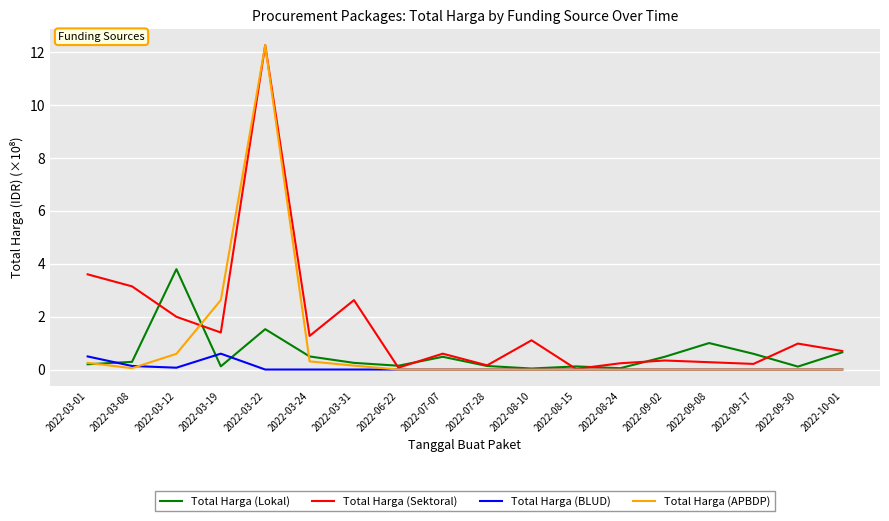

The Total Harga (APBDP) series shows 0.0 at 2022-07-28. True or false?

True